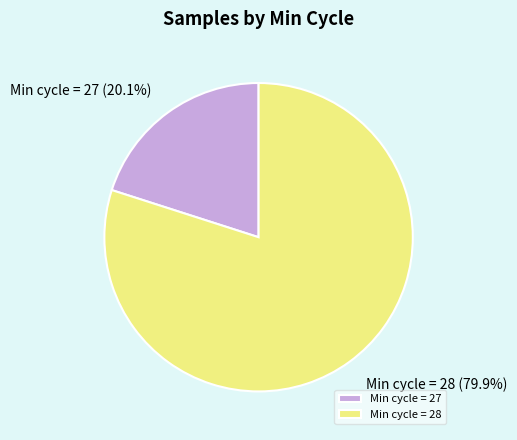

Rank the categories by value from highest to lowest.

Min cycle = 28, Min cycle = 27